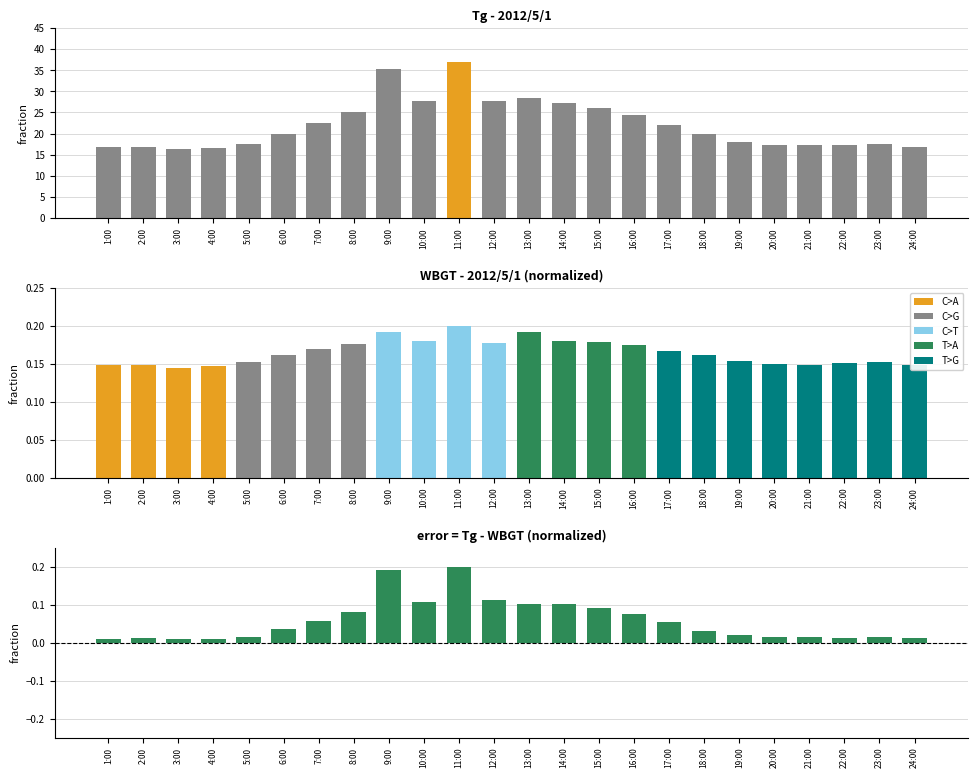

Where is WBGT nearest to the value 0?

3:00